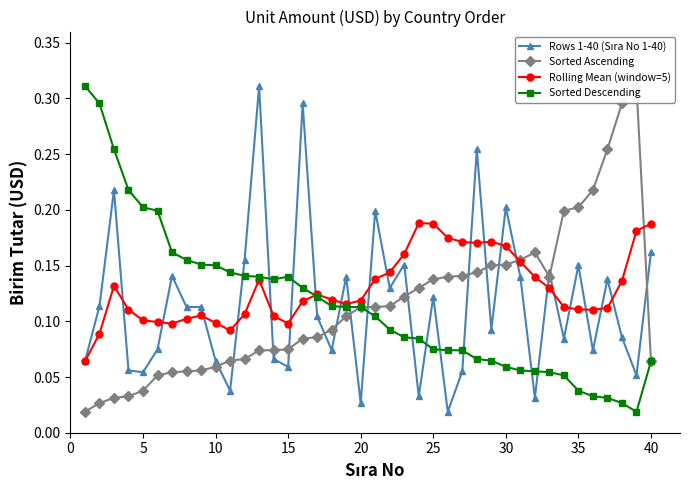

The value of Sorted Descending at 5 is 0.1. True or false?

False